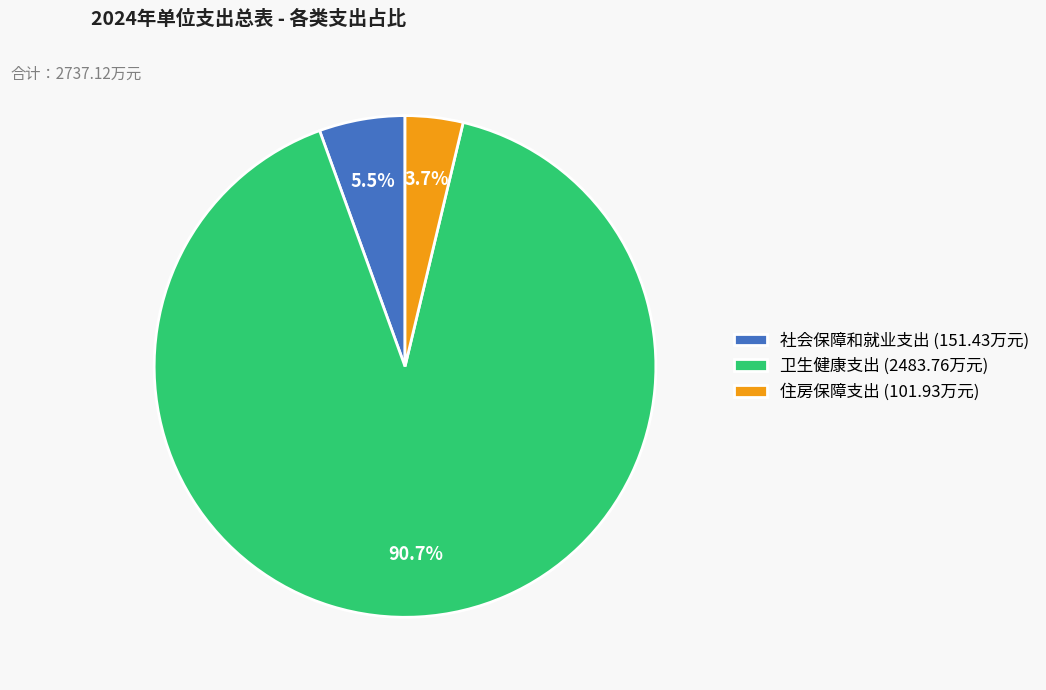

Rank the categories by value from lowest to highest.

住房保障支出, 社会保障和就业支出, 卫生健康支出